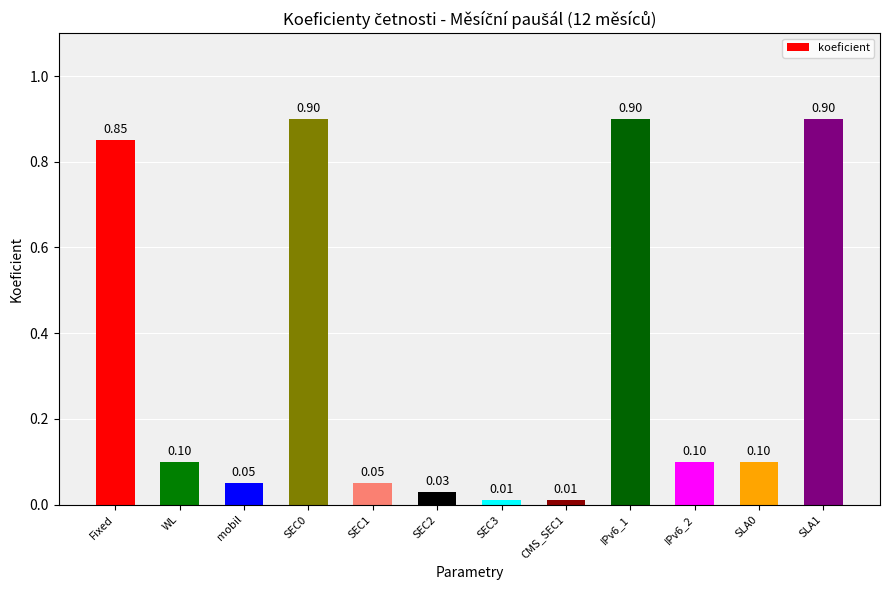

Is it true that the value at Fixed is 0.3?

False